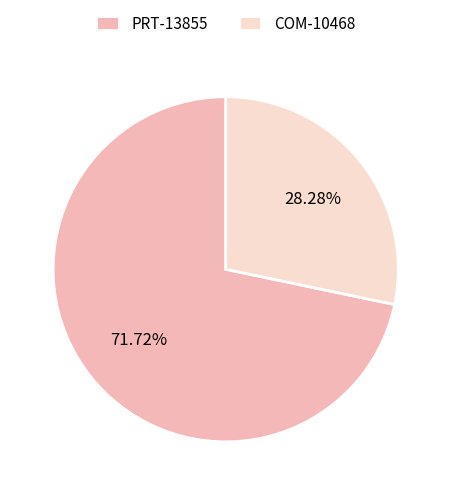

What is the smallest slice in the pie chart?

COM-10468